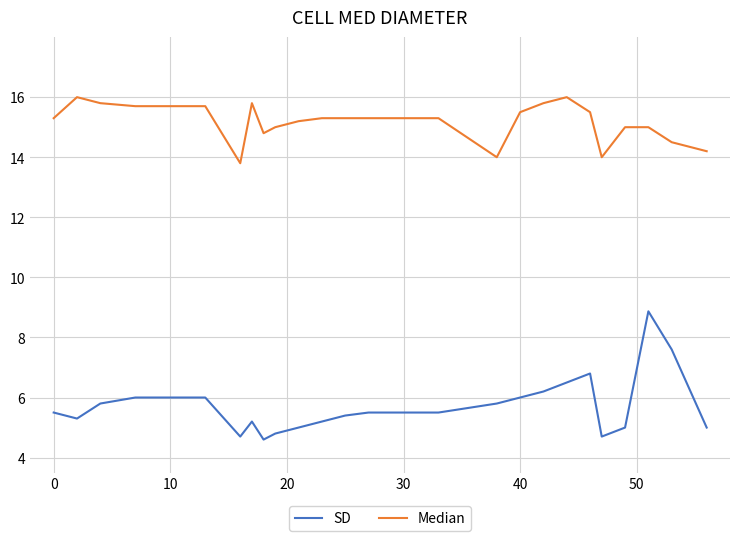

True or false: SD has more than 0 points higher than both neighbors.

True